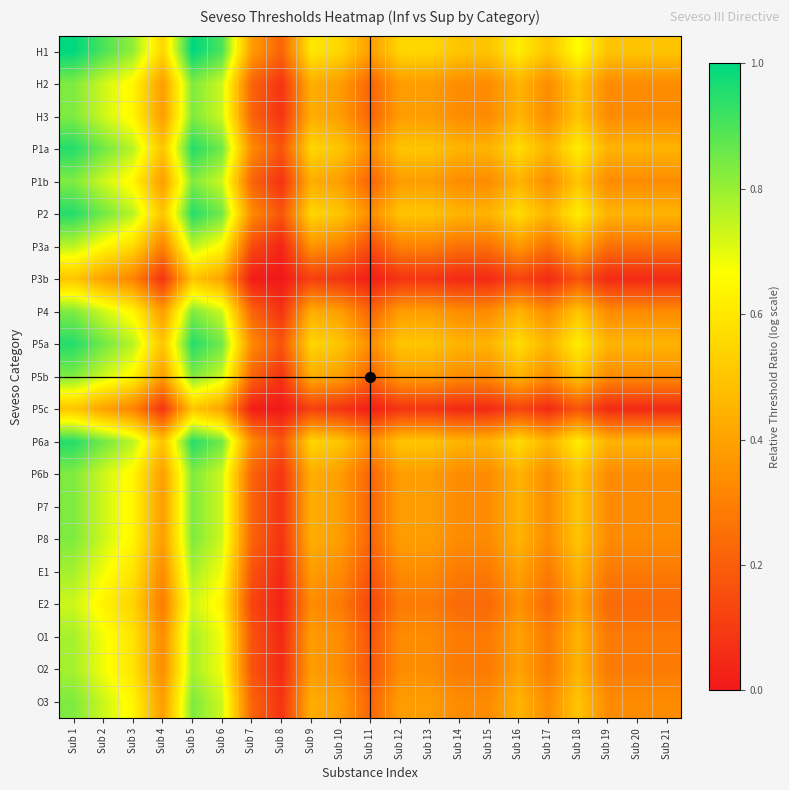

Which has a higher value, Sub 3 or Sub 20?

Sub 3